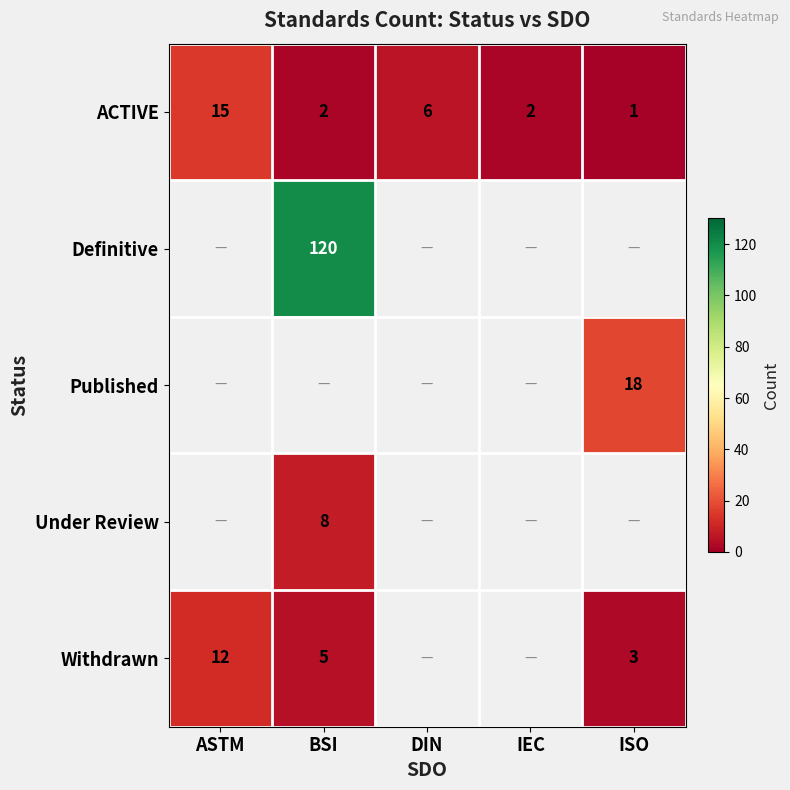

The ACTIVE series shows 1 at ISO. True or false?

True